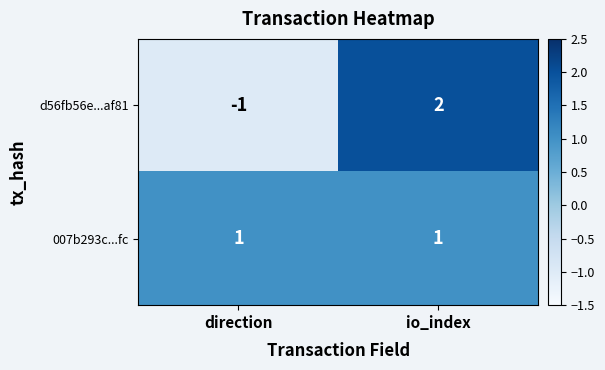

Reading left to right, transcribe all the data shown in this chart.

d56fb56e...af81: -1	2
007b293c...fc: 1	1